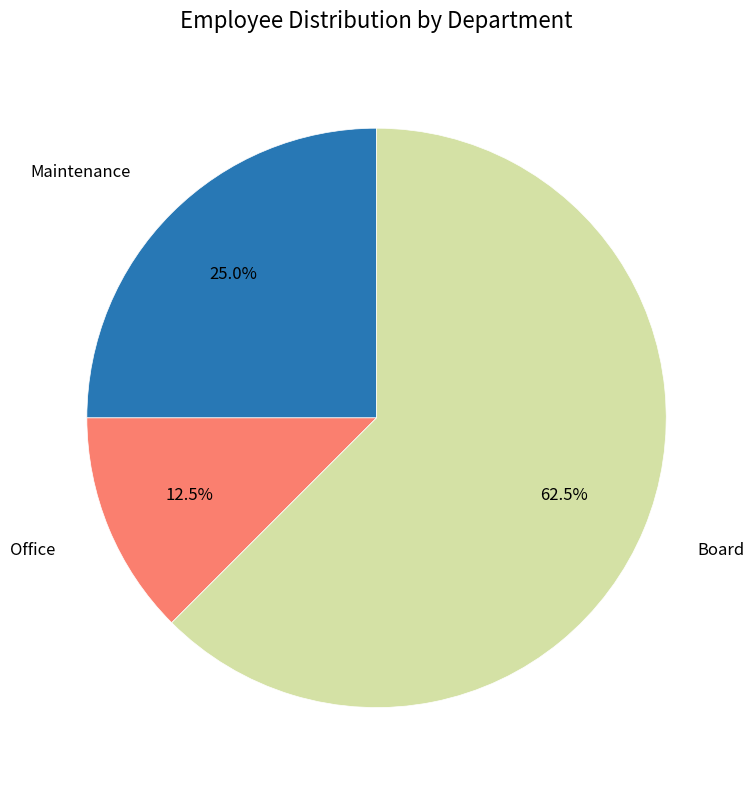

True or false: Maintenance accounts for 25% of the total.

True